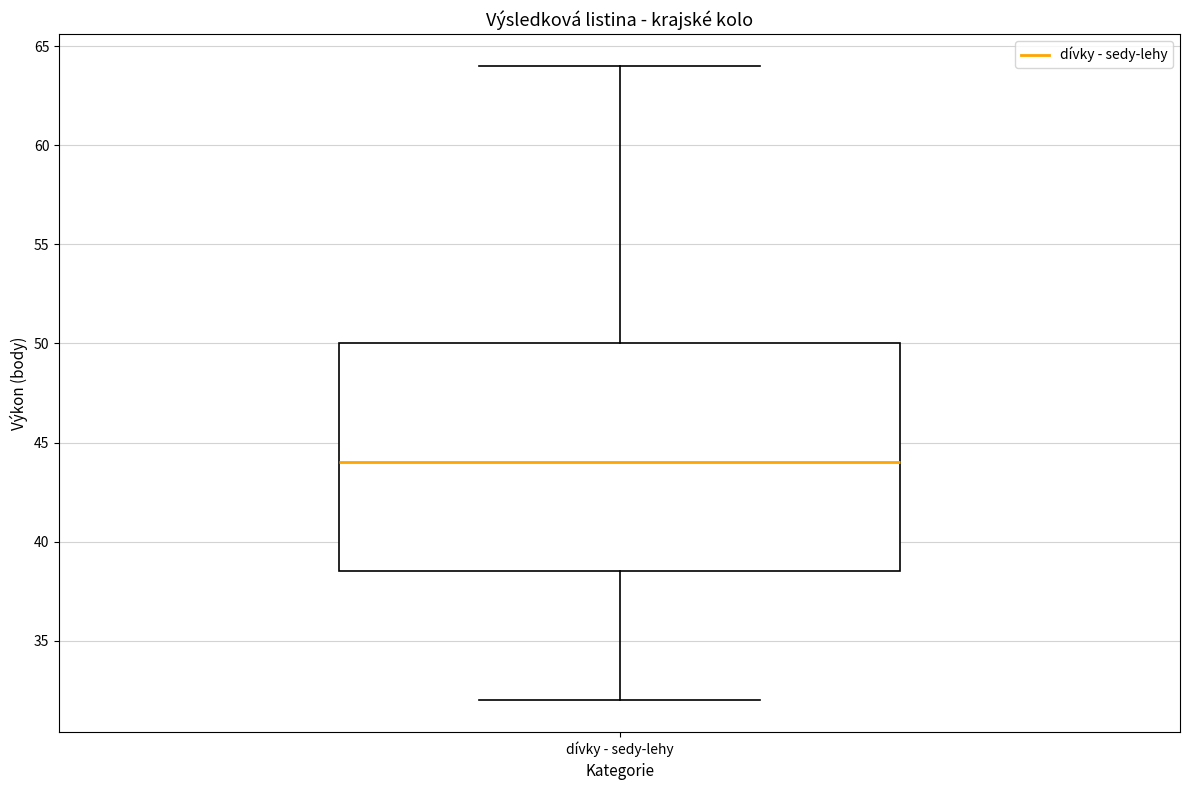

Read this box plot against the y-axis: the position of the median line, the range covered by the box, and the ends of both whiskers. The values are not printed on the chart, so give them approximately, as read against the axis.

median 44.0, box 38.5 to 50.0, whiskers 32.0 to 64.0